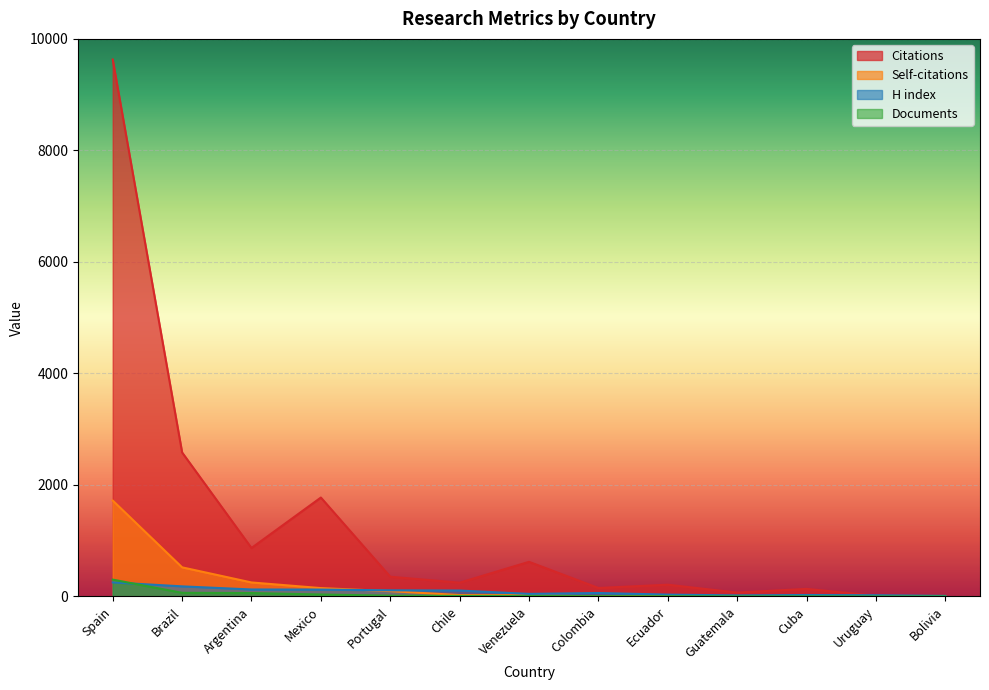

Which category has the highest value in the H index series?

Spain